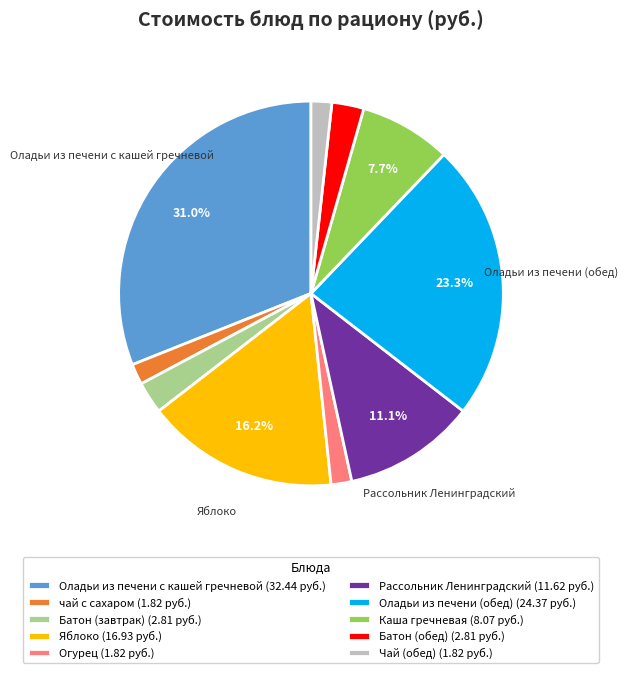

Is there any slice that represents more than half of the pie?

No